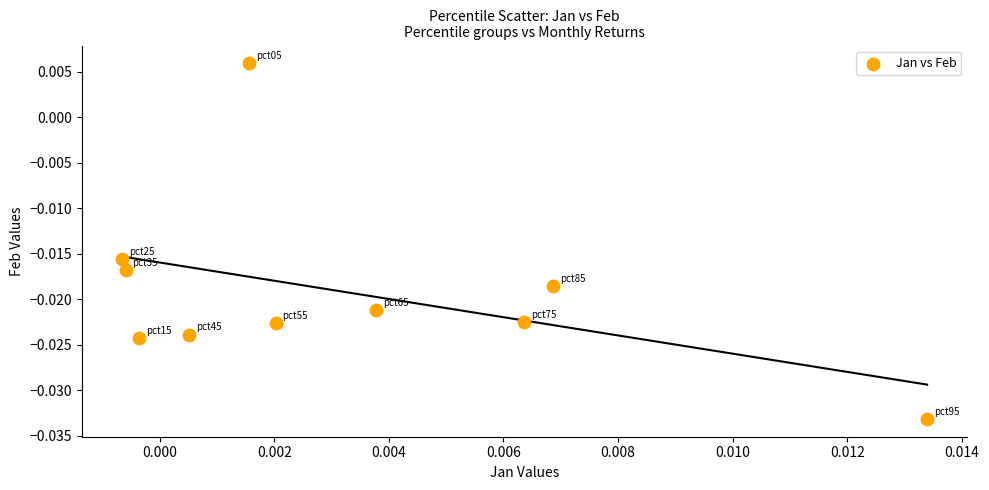

How many points are shown in the scatter plot?

10